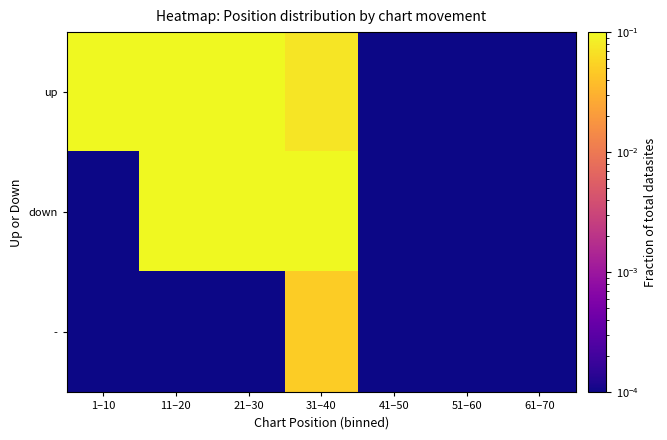

At how many categories does at least one series exceed 0?

7